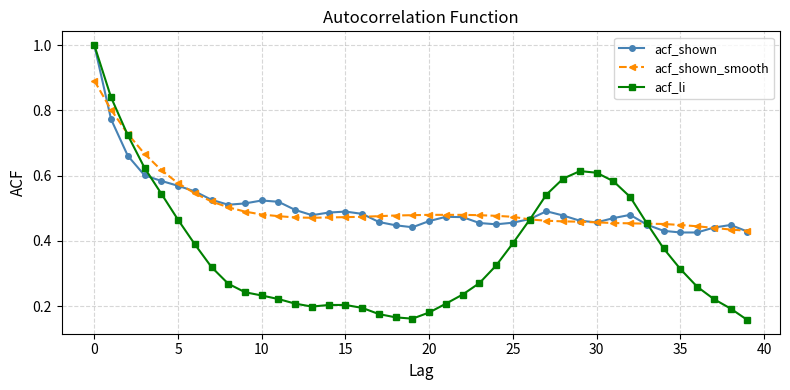

True or false: acf_shown has more than 2 interior local peaks.

True